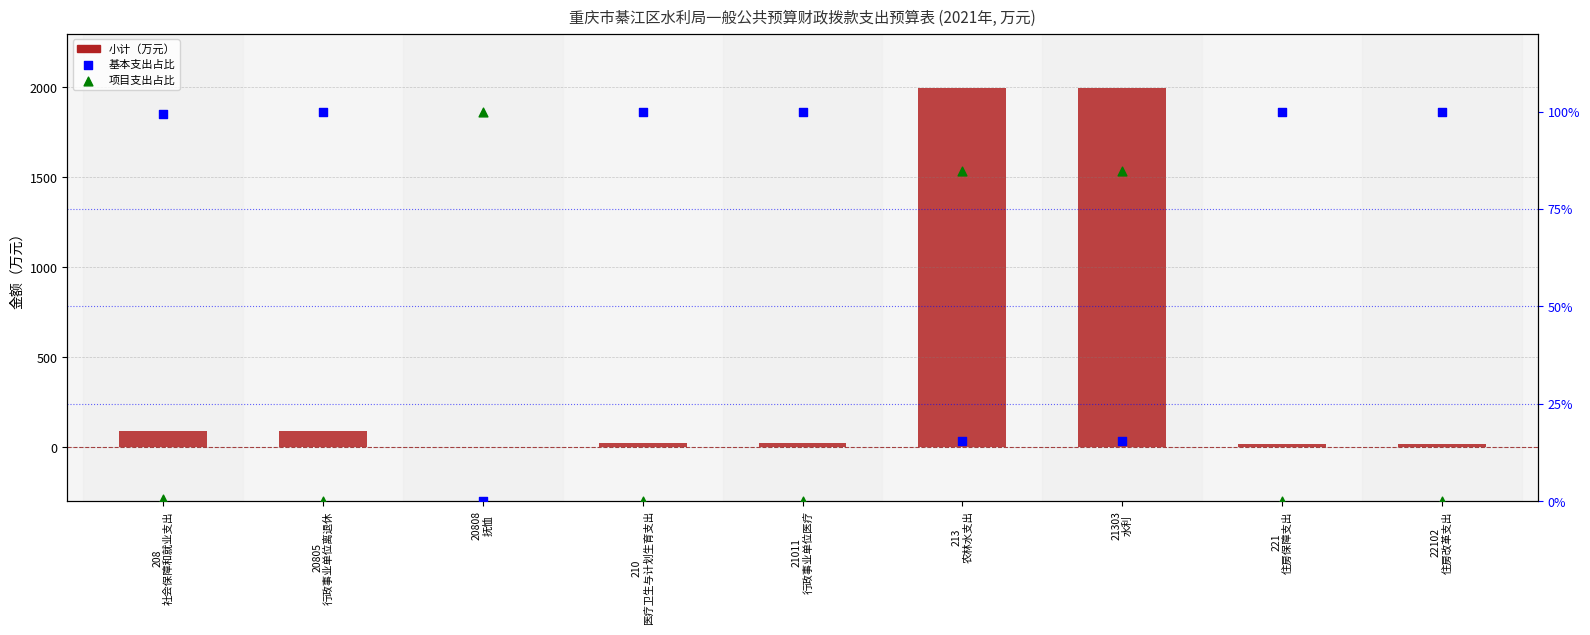

Which series contains the lowest Y value?

基本支出占比